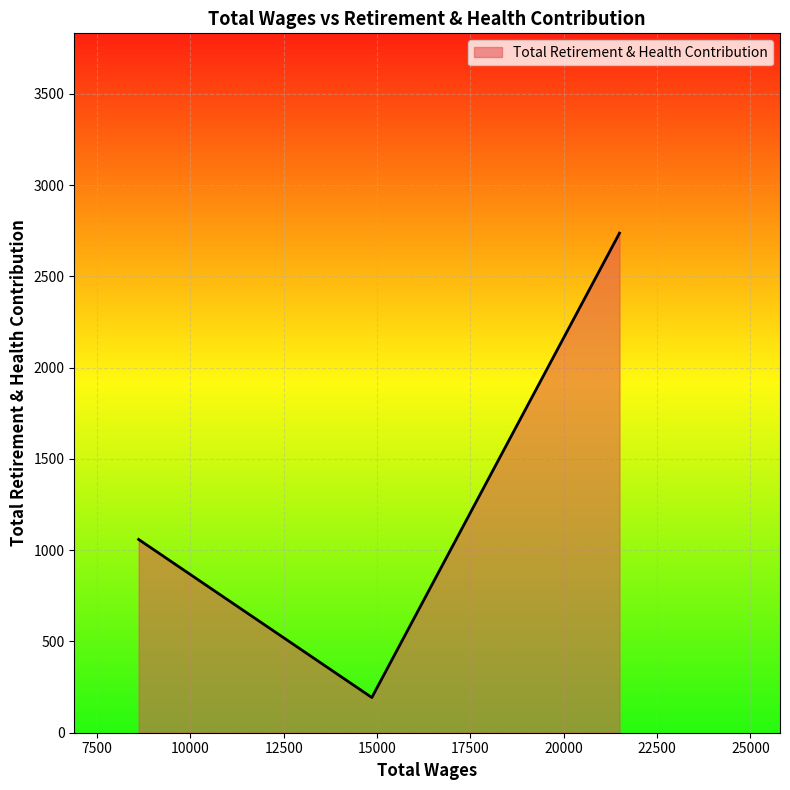

What is the minimum value shown in the chart?

193